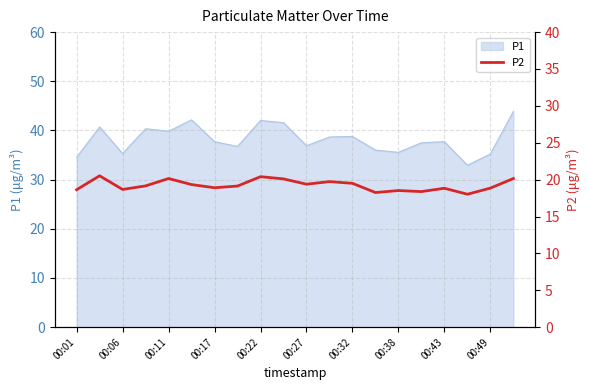

The value of P1 at 00:32 is 69.4. True or false?

False